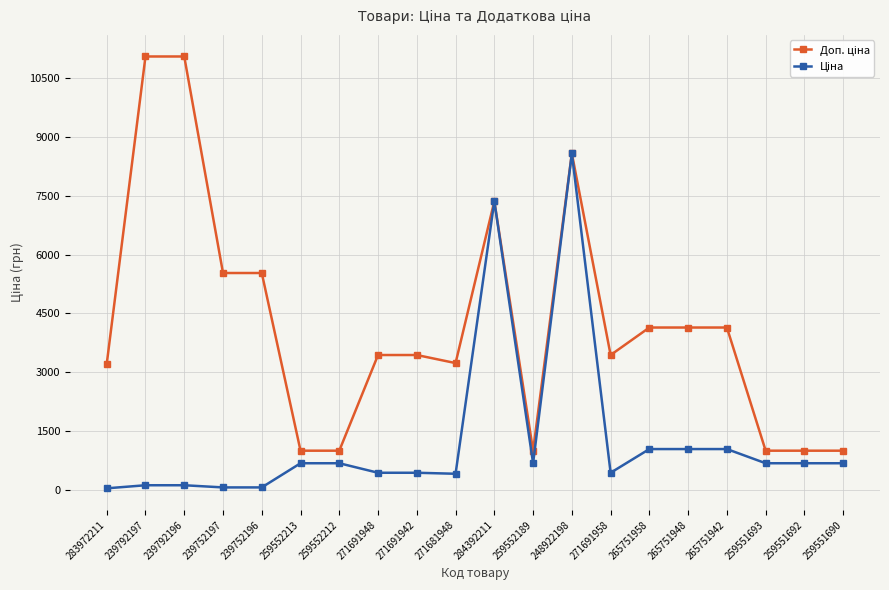

What is the spread (max minus min) of values at 271681948?

2825.2